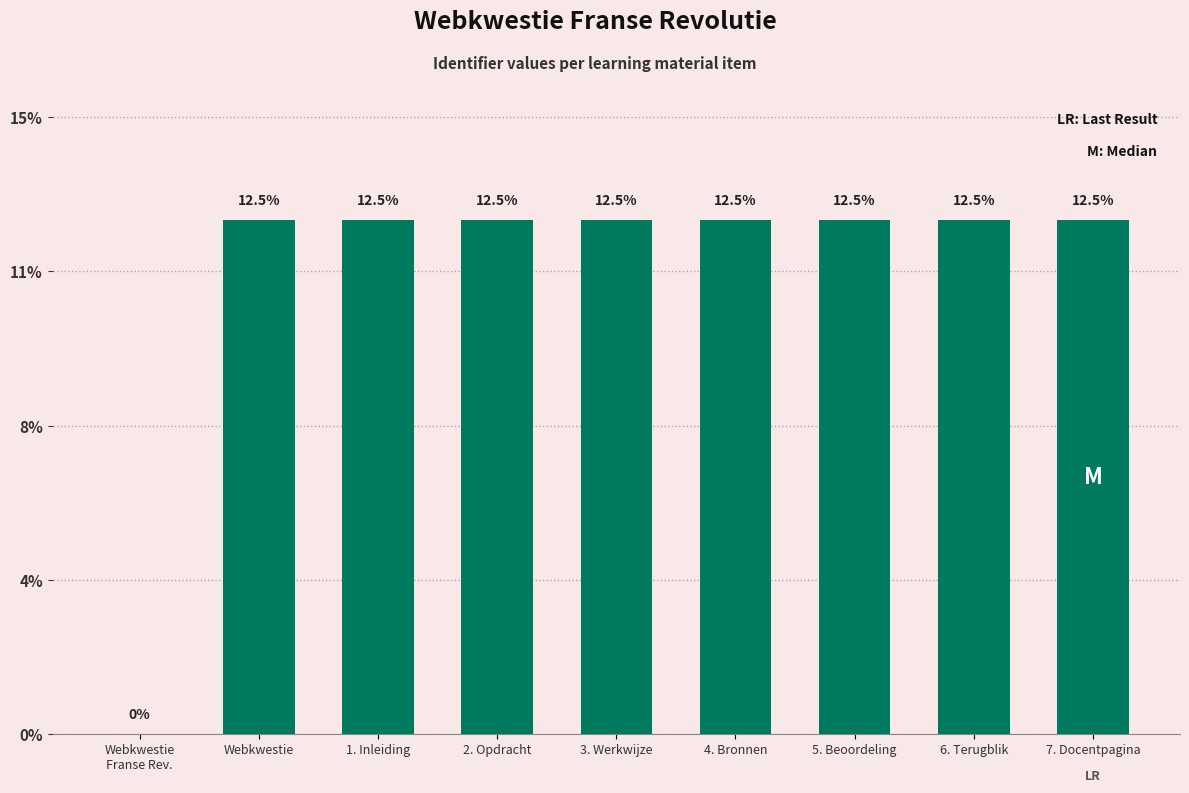

Reading left to right, list all the values displayed in this chart.

Webkwestie
Franse Rev.=0.0	Webkwestie=12.5	1. Inleiding=12.5	2. Opdracht=12.5	3. Werkwijze=12.5	4. Bronnen=12.5	5. Beoordeling=12.5	6. Terugblik=12.5	7. Docentpagina=12.5